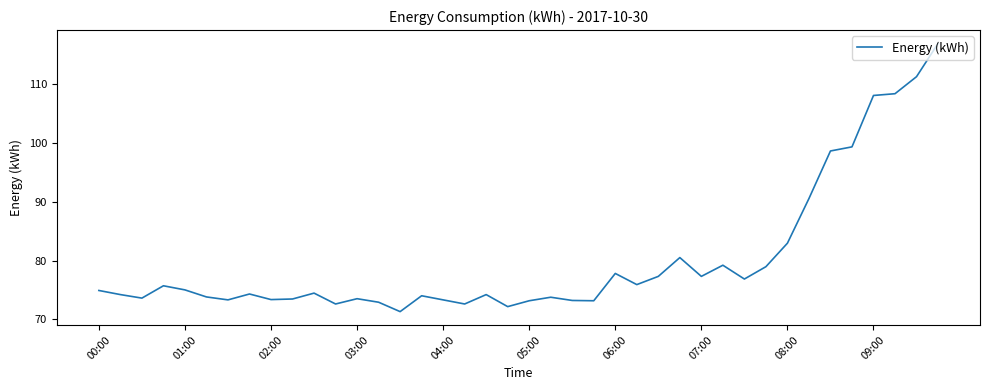

Count the number of data series in this chart.

1